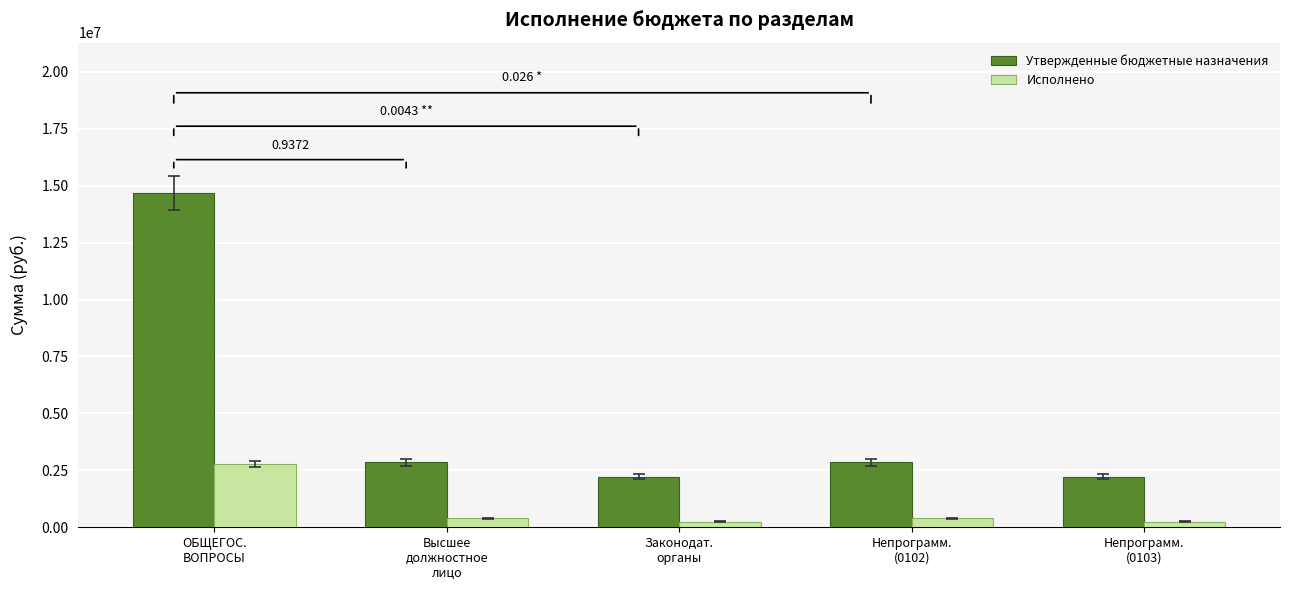

Are the bars grouped side by side (vs. stacked)?

Yes